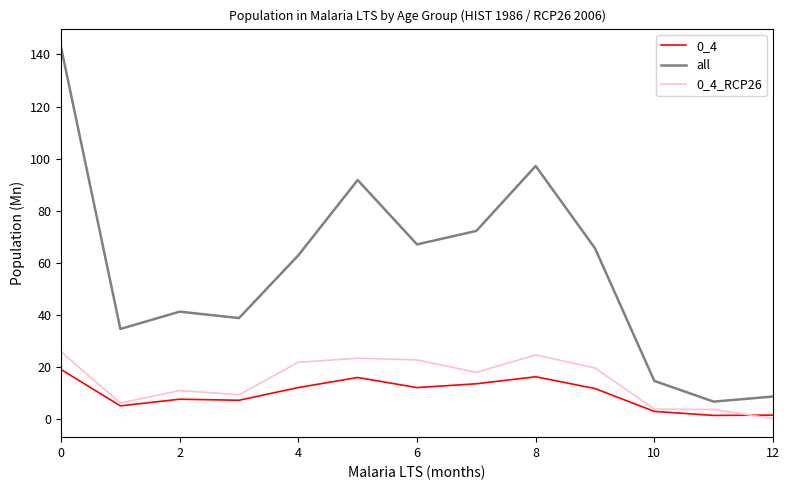

True or false: 0_4 and all cross at least once.

False